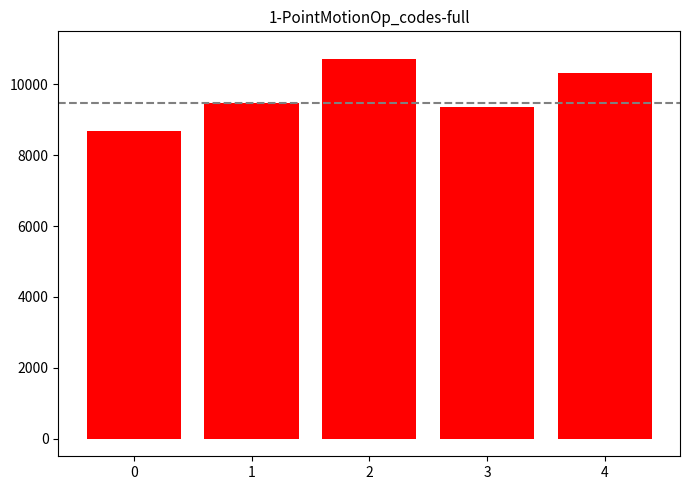

Are the bars horizontal?

No